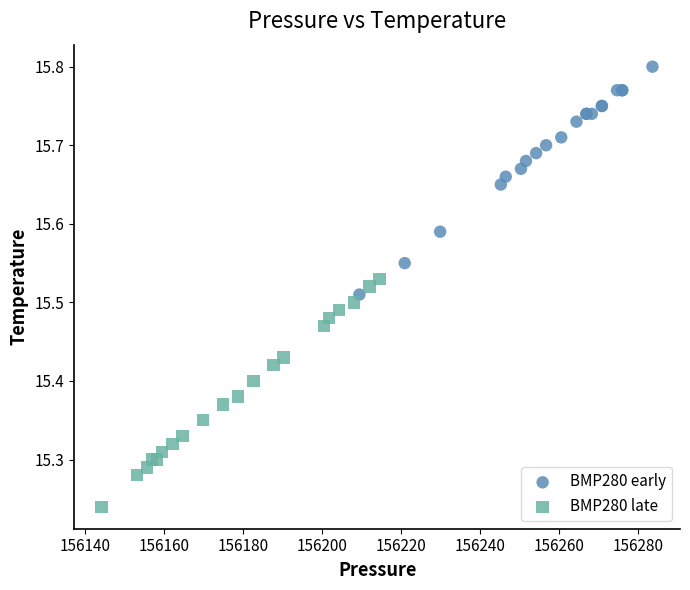

Which series contains the highest Y value?

BMP280 early